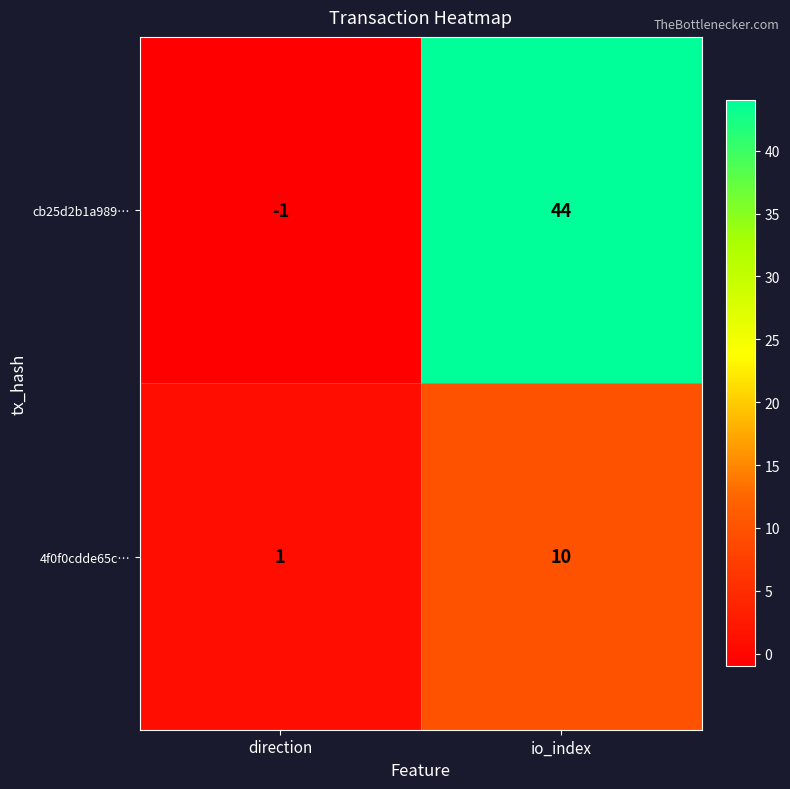

Which series has the largest total across all categories?

cb25d2b1a989…